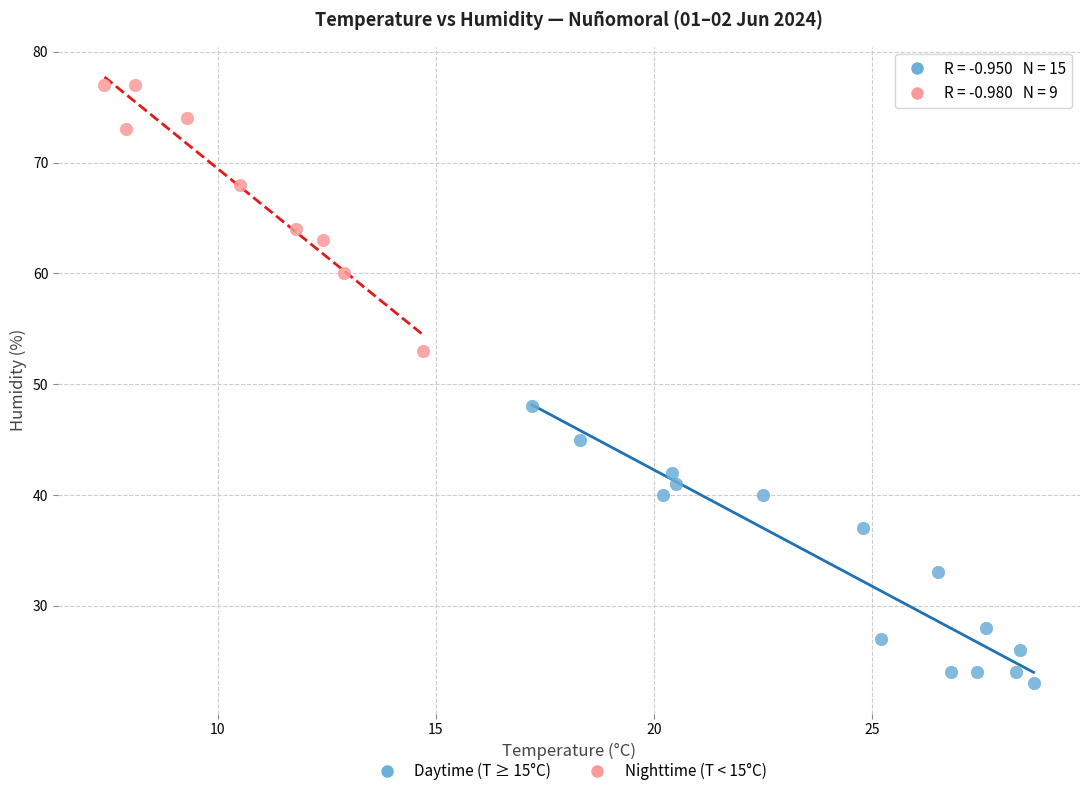

Which series contains the highest Y value?

Nighttime (T < 15°C)